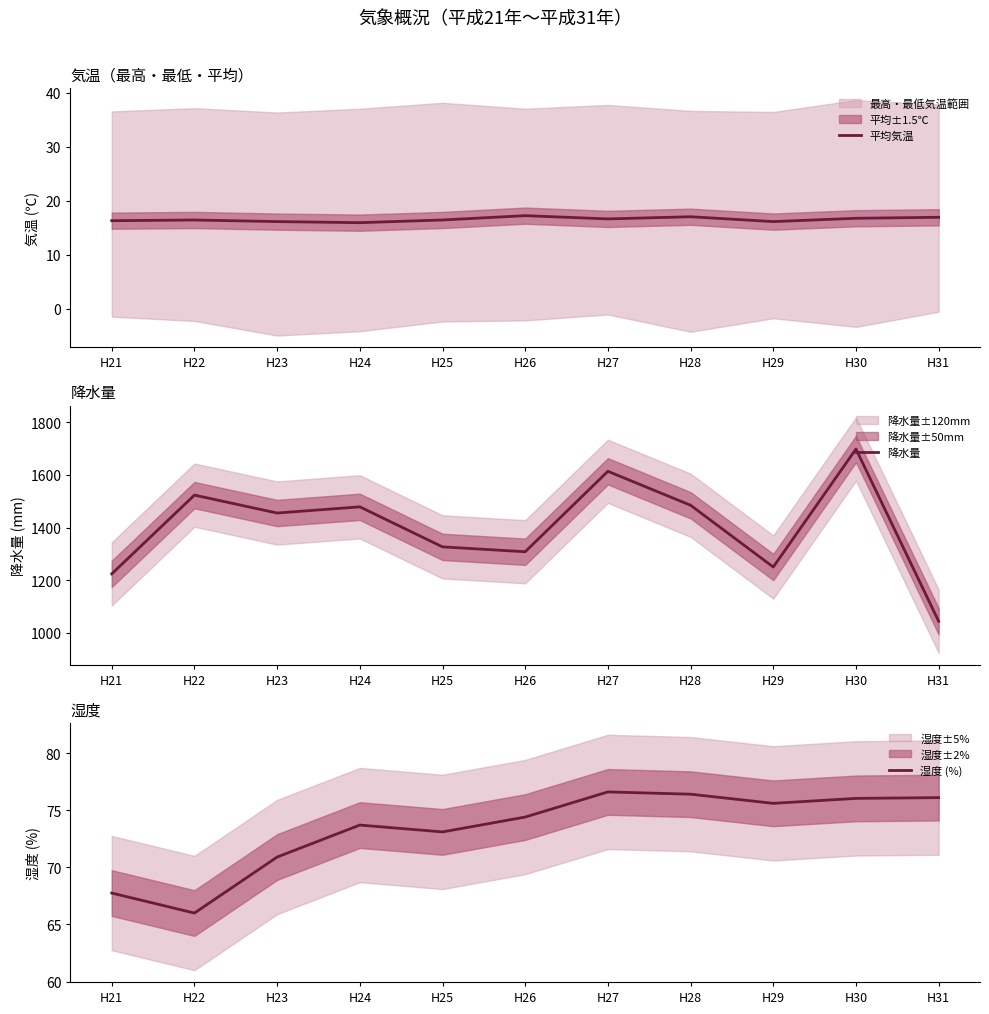

Where is 湿度 (%) nearest to the value 71?

H23